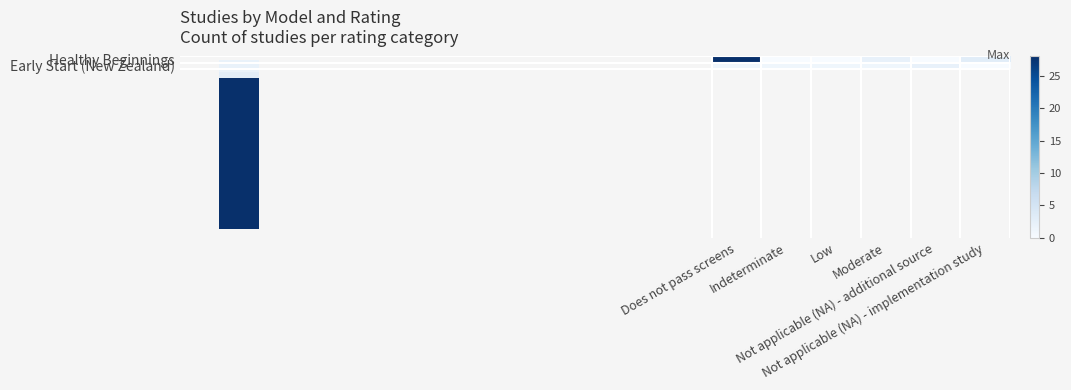

What are all the series names shown in the legend?

Healthy Beginnings, Early Start (New Zealand)